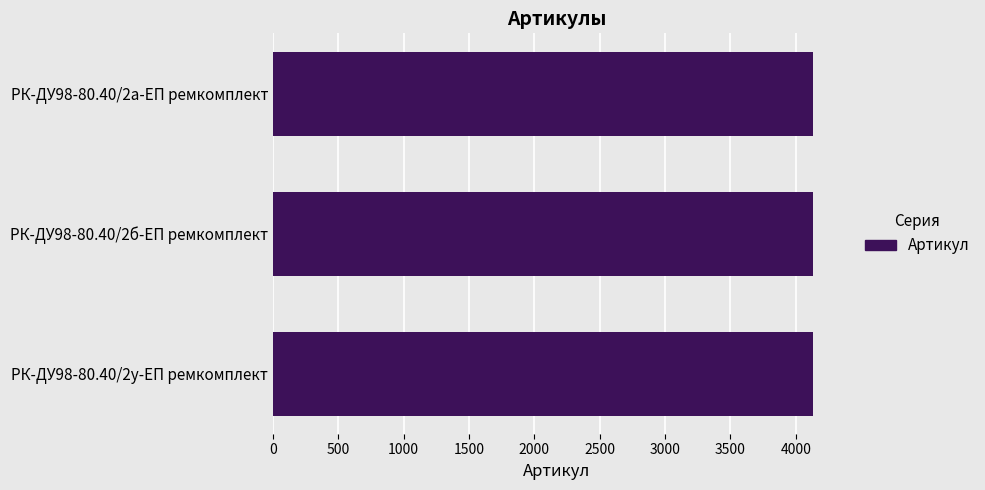

Approximately how many times larger is the value at РК-ДУ98-80.40/2а-ЕП ремкомплект compared to РК-ДУ98-80.40/2б-ЕП ремкомплект?

1.0